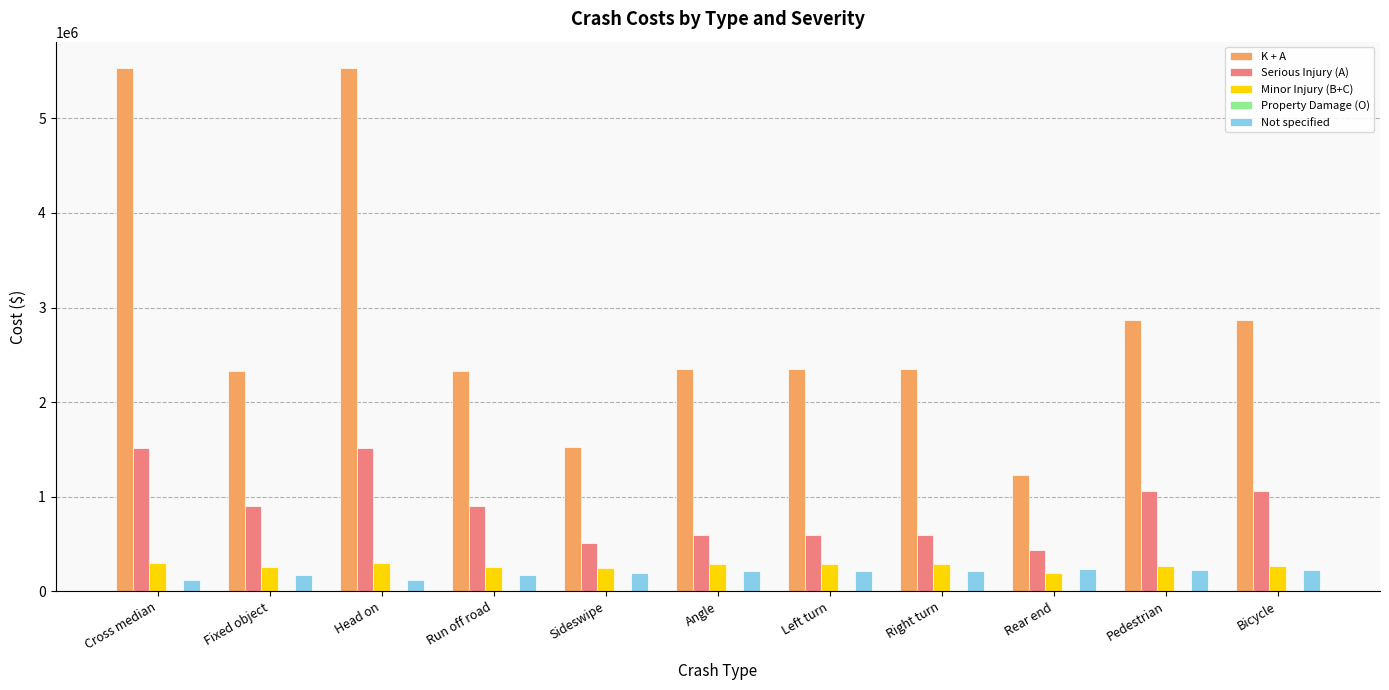

Where does the K + A series first go above 2352745?

Cross median